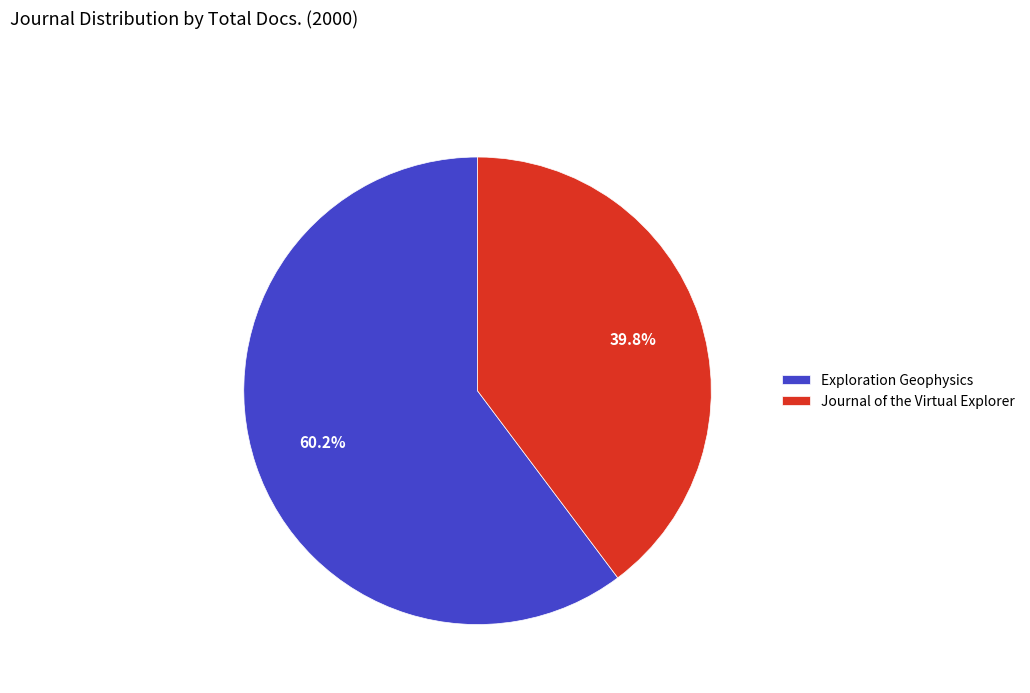

Which slice is the largest?

Exploration Geophysics